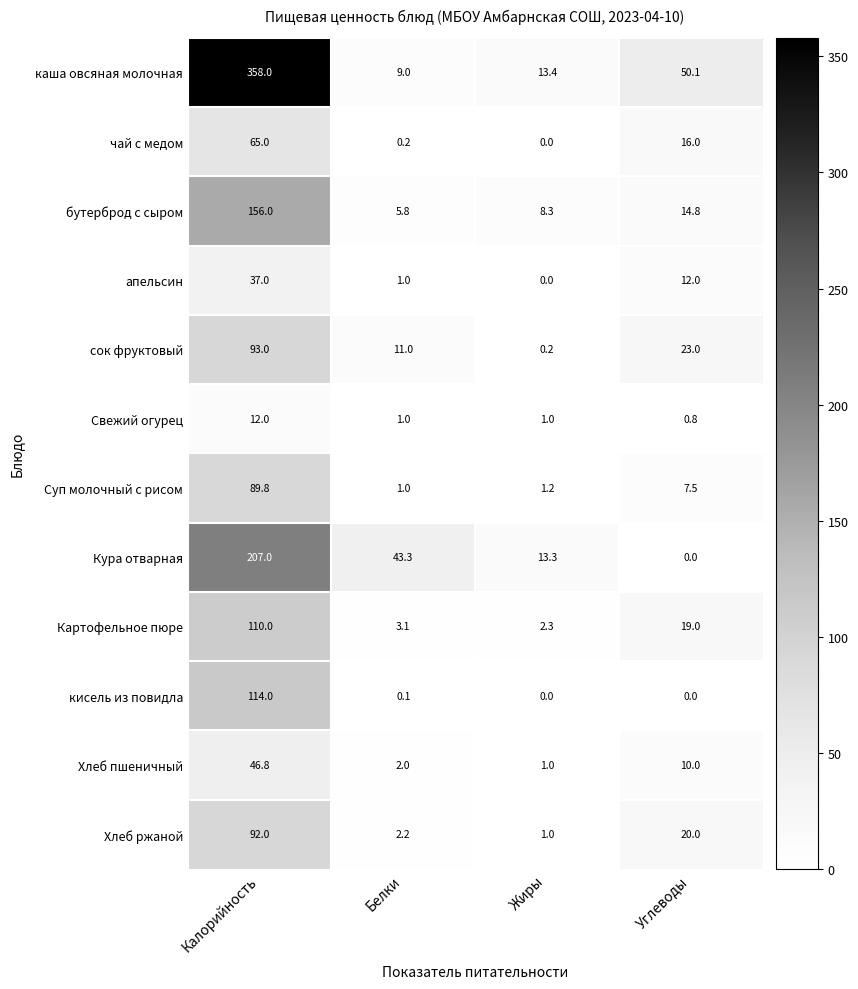

At which label is каша овсяная молочная closest to 183?

Углеводы